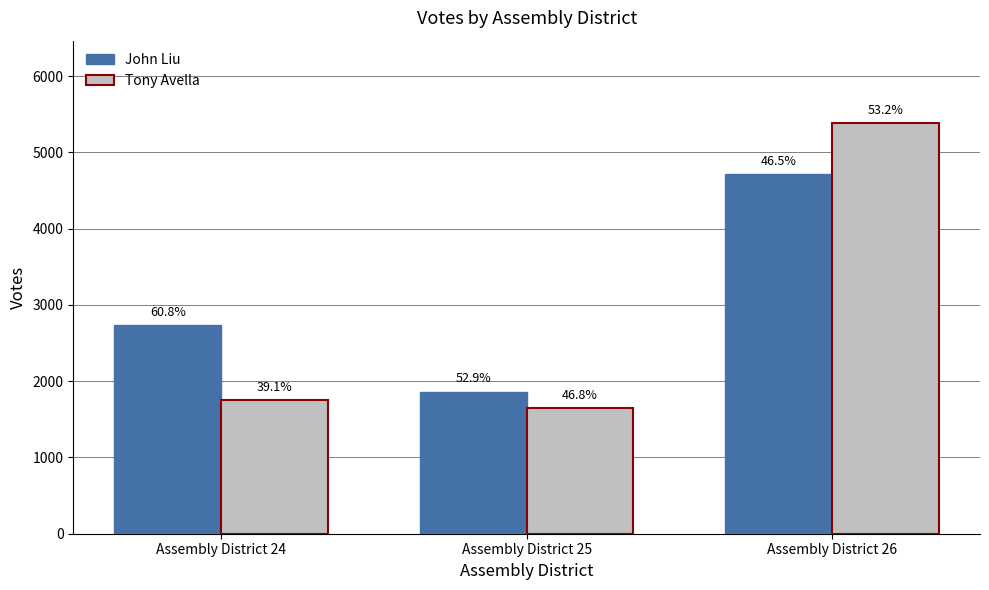

What is the total value across all series at Assembly District 24?

4488